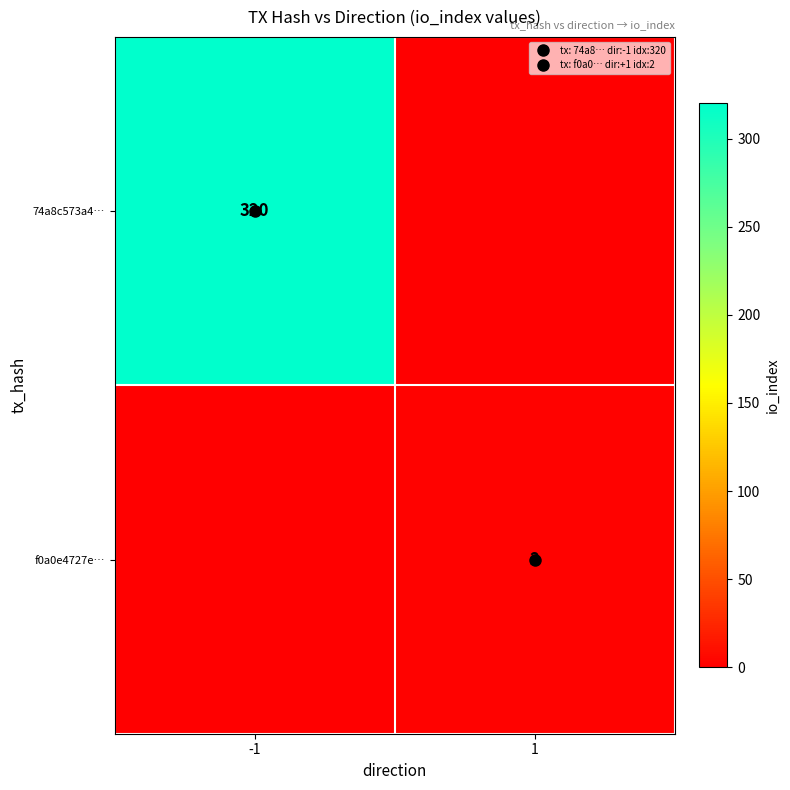

Which series has the widest spread of values?

74a8c573a4…